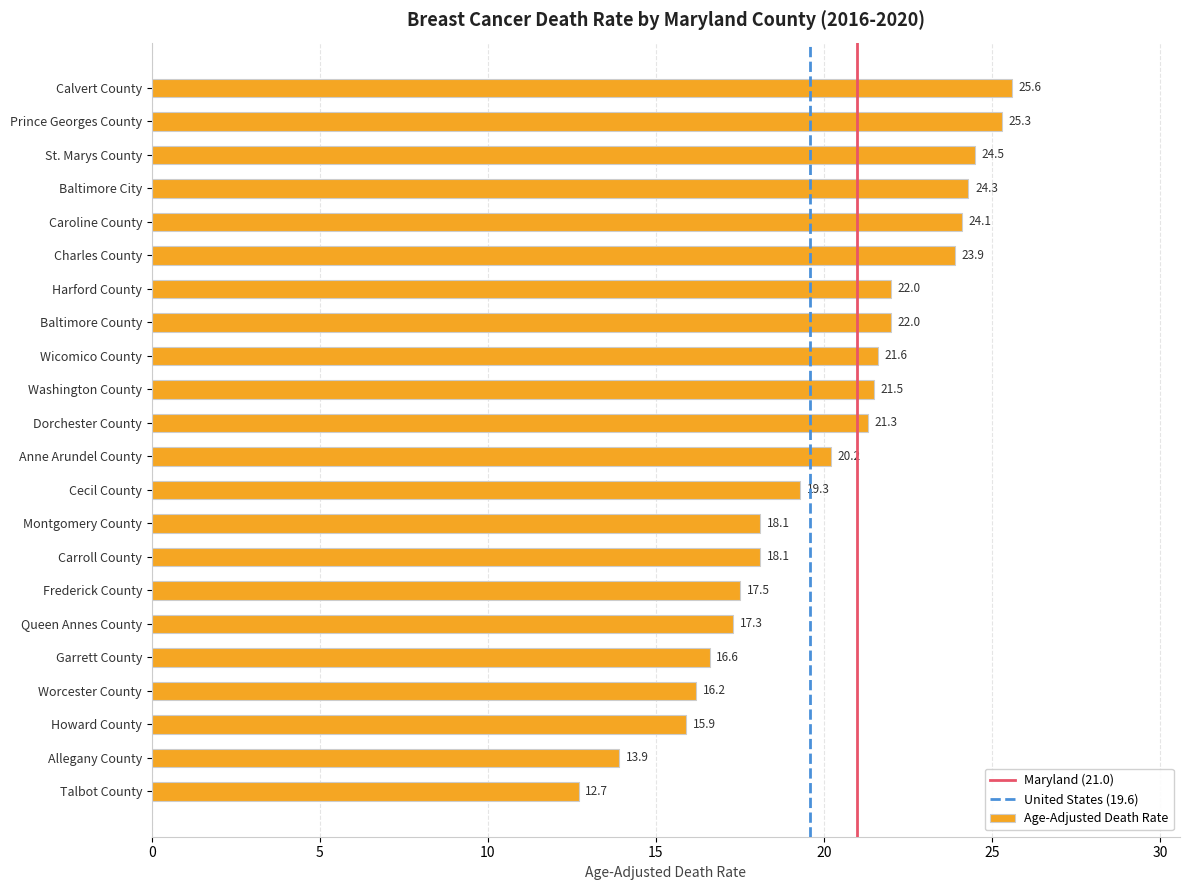

The chart shows a value of 24.1 at Caroline County. True or false?

True